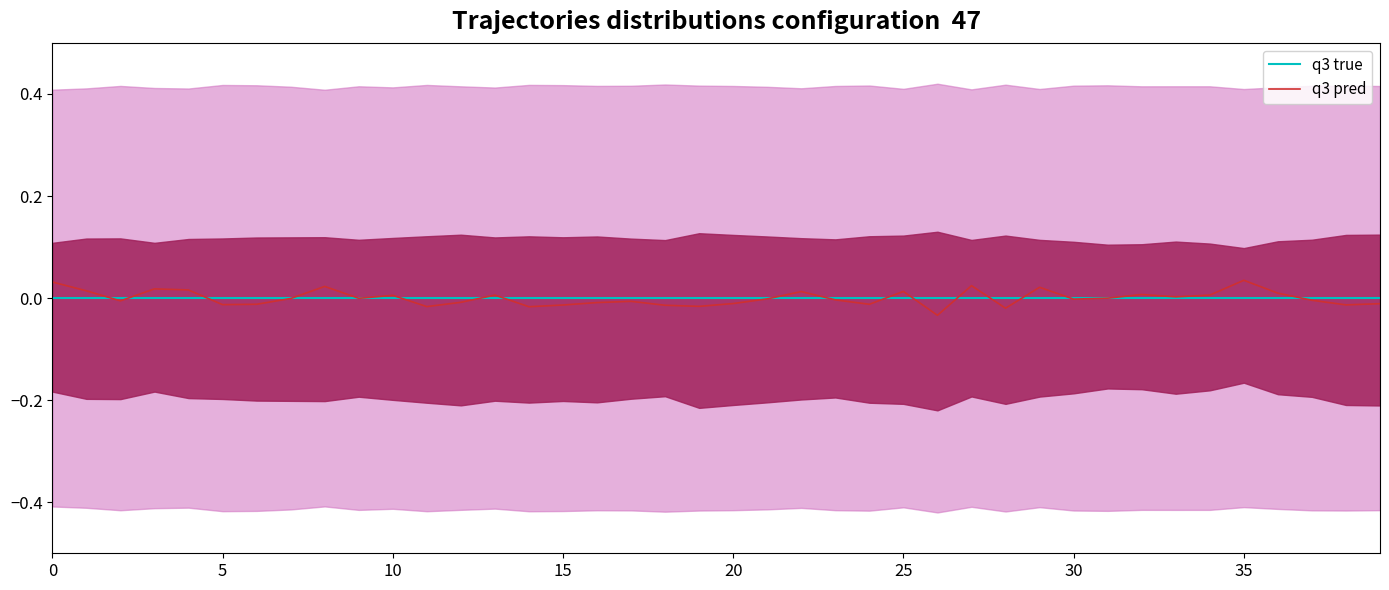

Which series has the largest total across all categories?

q3 true